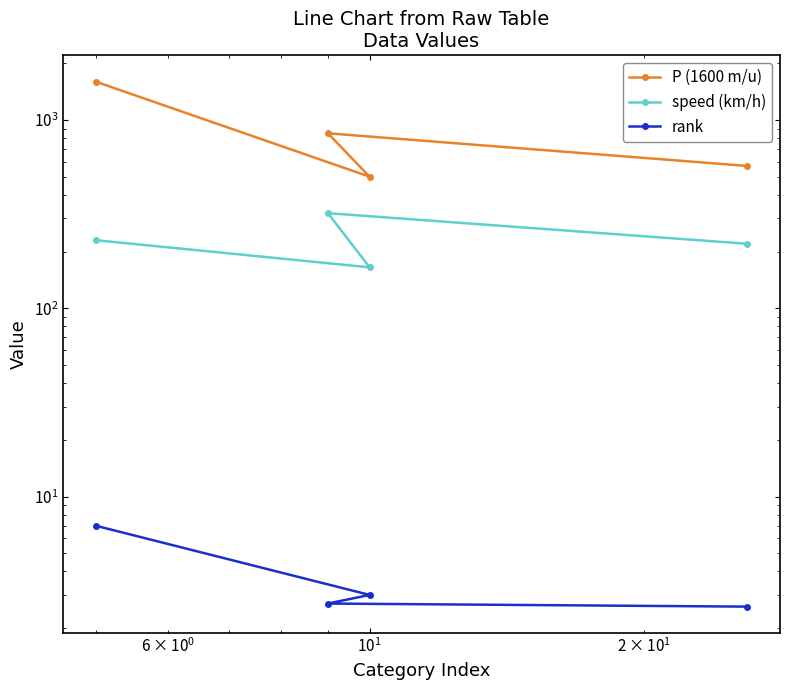

What is the sum of all rank values?

15.3